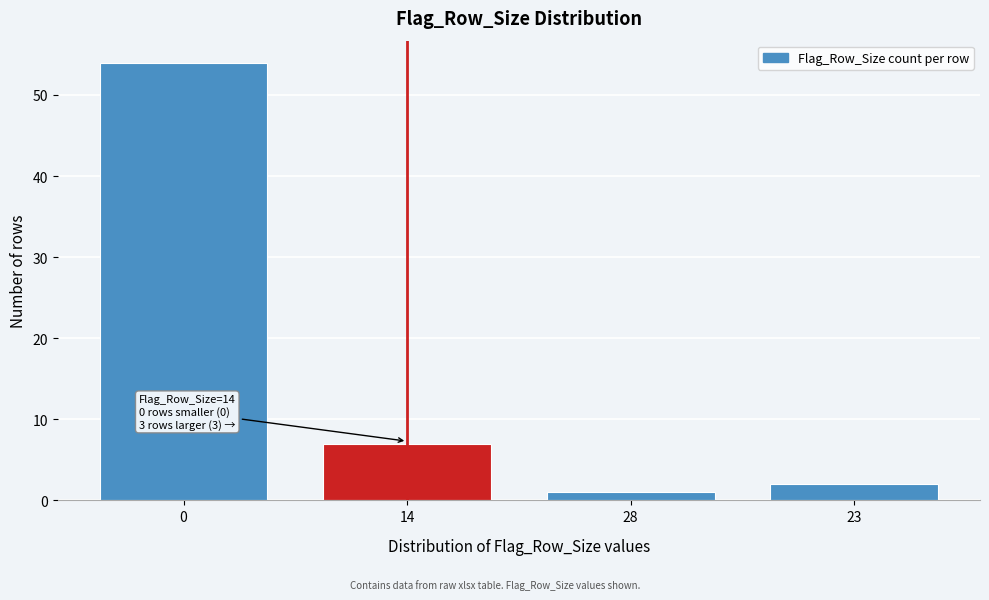

Reading left to right, list all the values displayed in this chart.

54	7	1	2